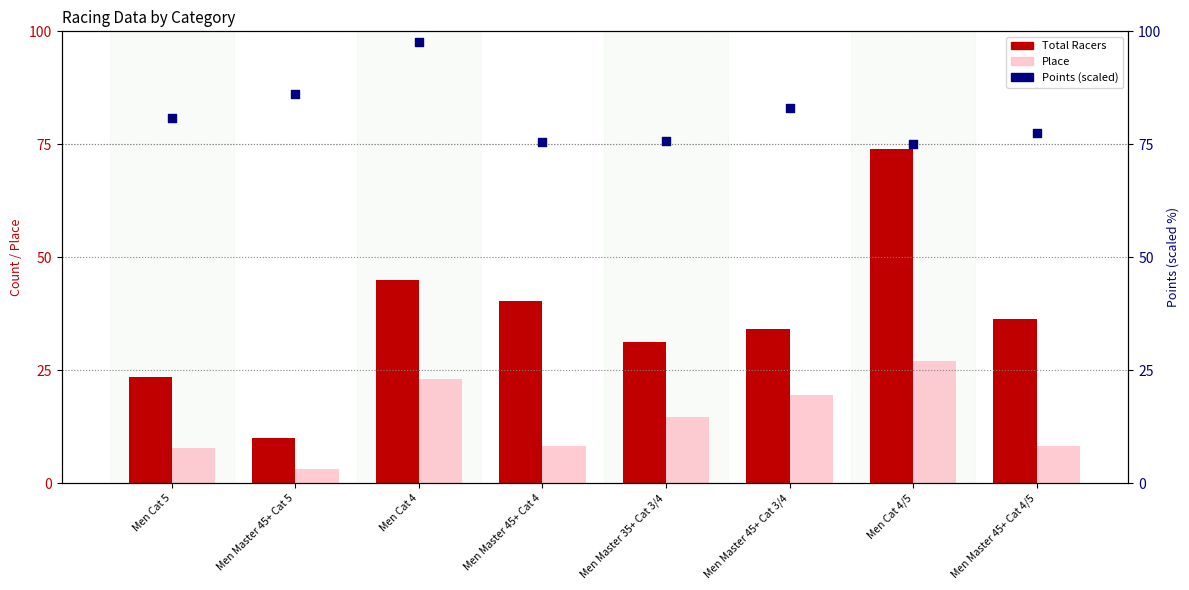

Which series contains the lowest Y value?

Place